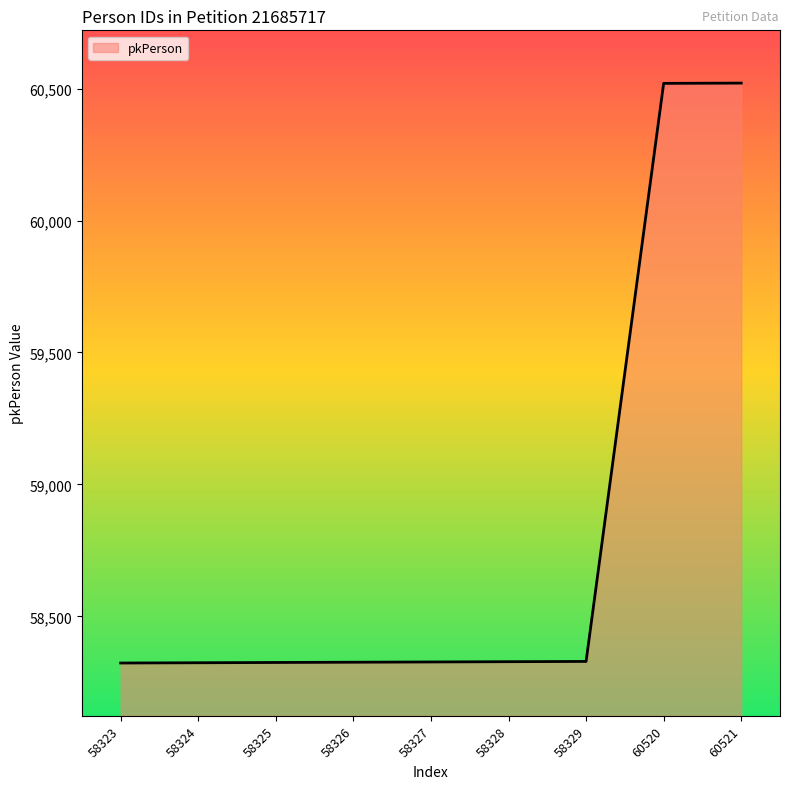

What is the change in value from 58327 to 60520?

+2193